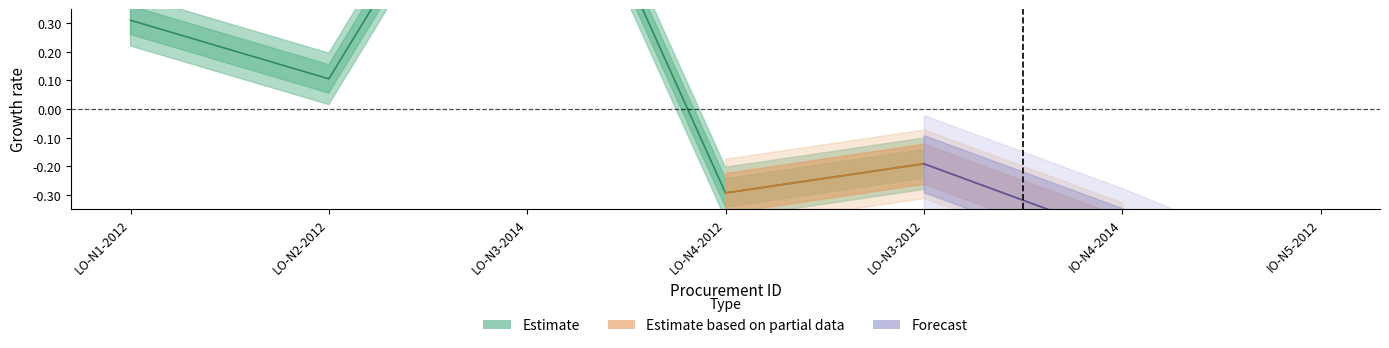

What is the label of the 2nd point from the right?

LO-N4-2012